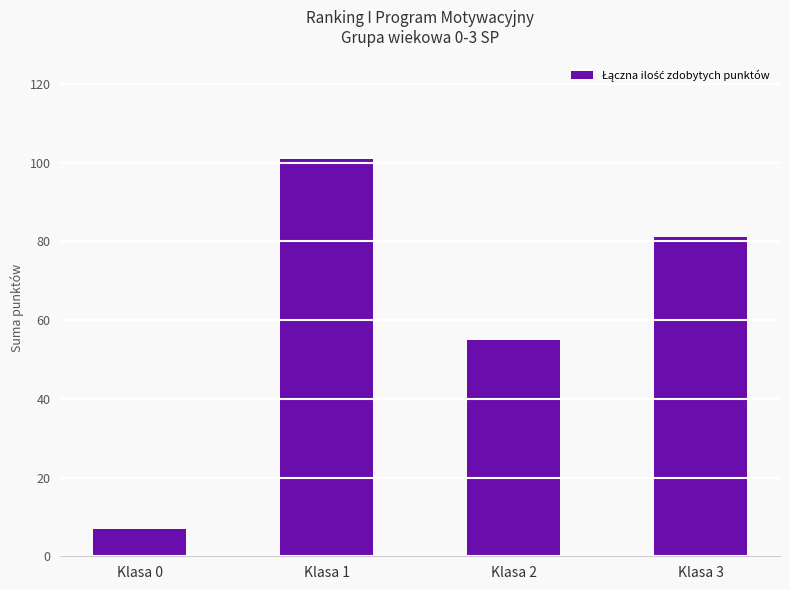

At which category does the chart reach its minimum across all series?

Klasa 0